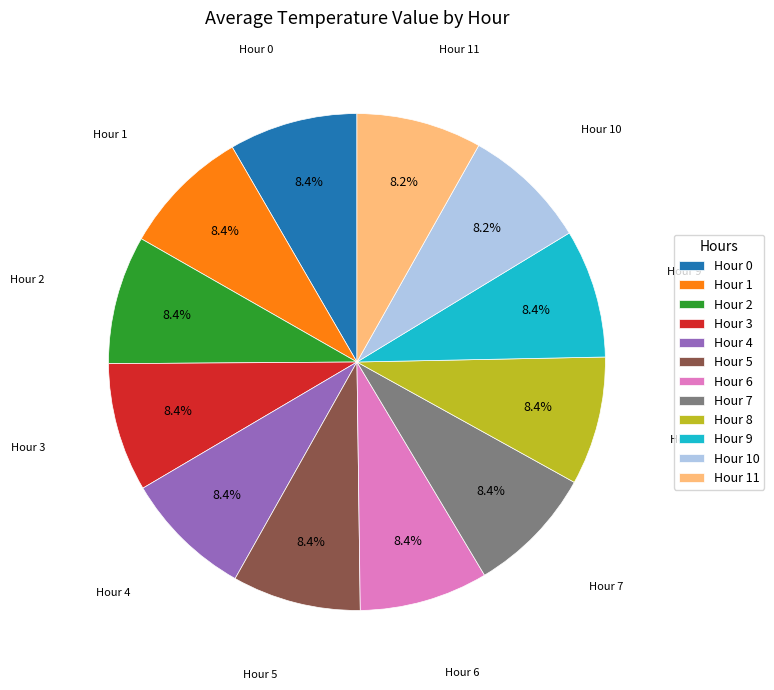

To the nearest percent, what is the combined percentage of Hour 0 and Hour 10?

17%